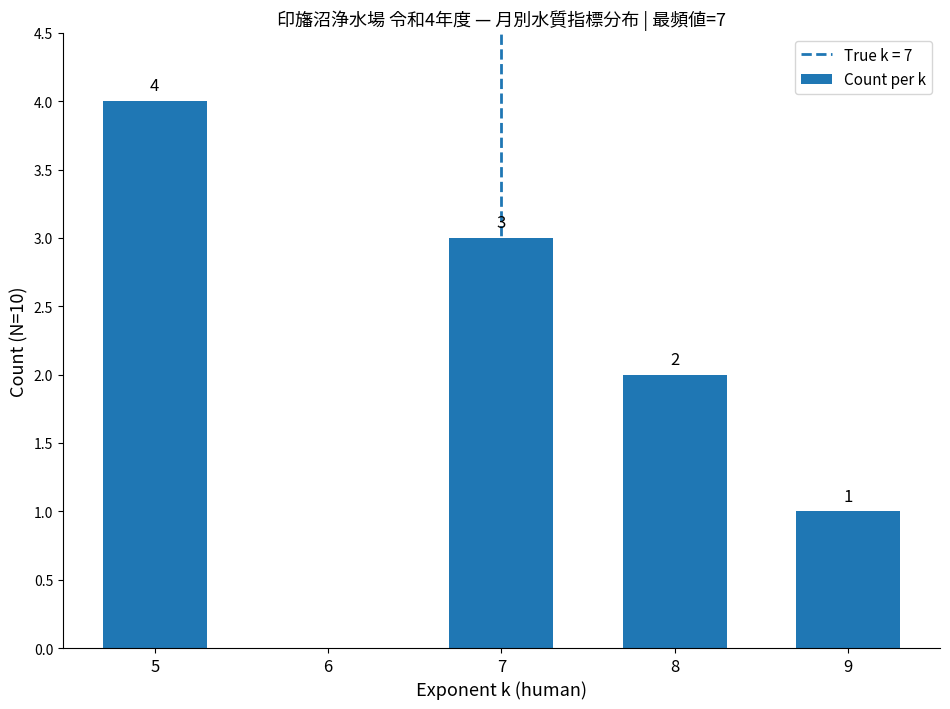

What is the change in value from 6 to 8?

+2